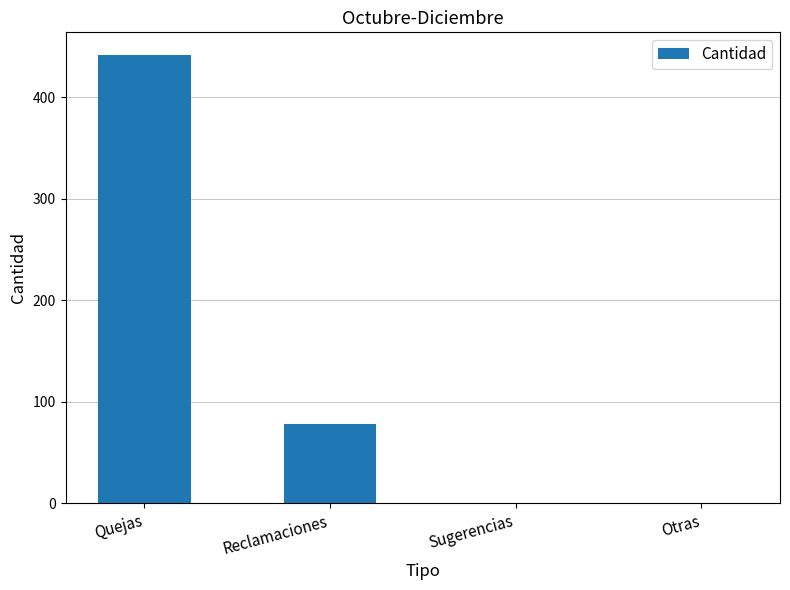

Are the bars horizontal?

No